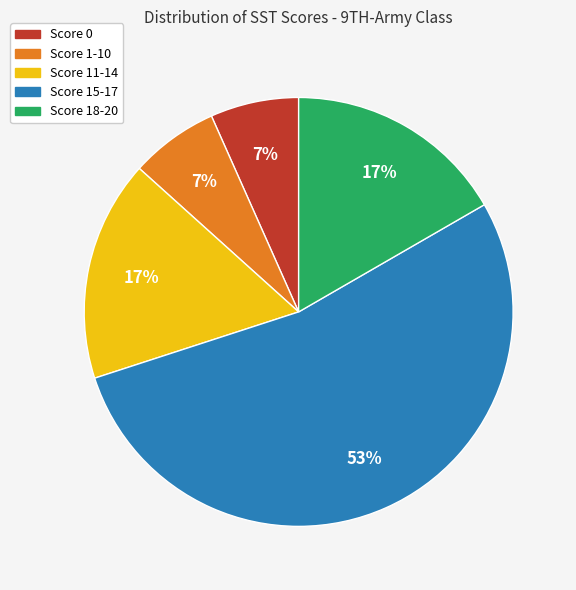

True or false: Score 0 accounts for 7% of the total.

True